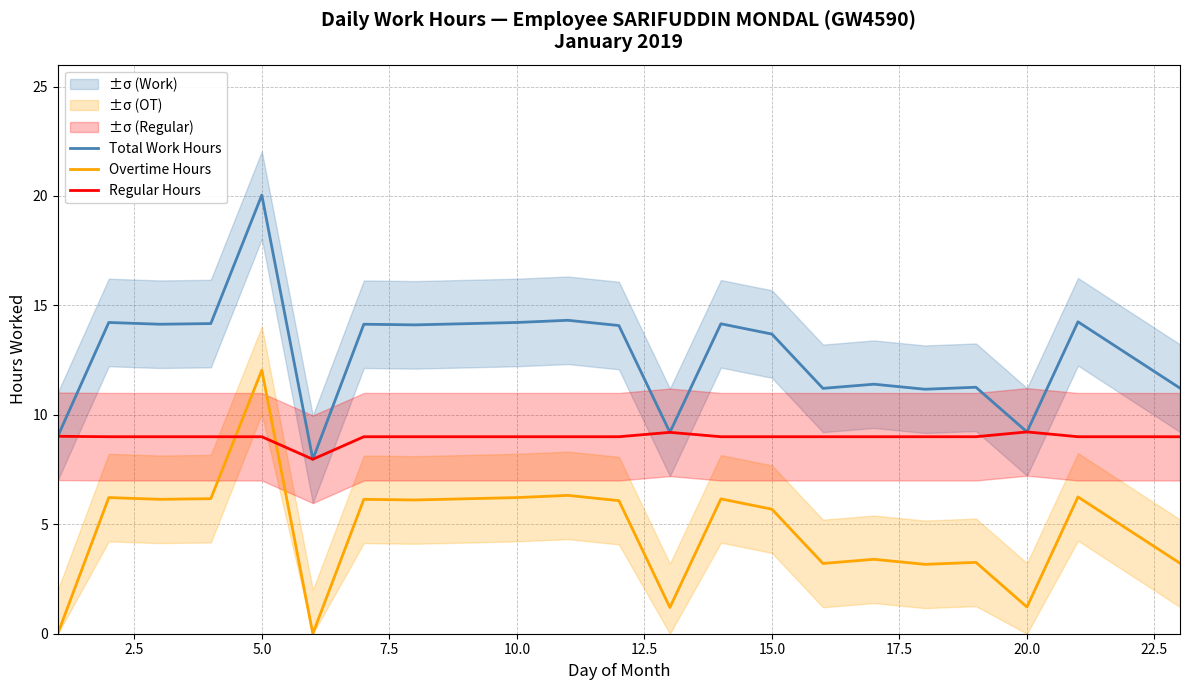

Reading left to right, what are all the values shown in this chart?

Total Work Hours: 9.0	14.2	14.1	14.2	20.0	8.0	14.1	14.1	14.2	14.3	14.1	9.2	14.2	13.7	11.2	11.4	11.2	11.3	9.2	14.2	11.2
Overtime Hours: 0.0	6.2	6.1	6.2	12.0	0.0	6.1	6.1	6.2	6.3	6.1	1.2	6.2	5.7	3.2	3.4	3.2	3.3	1.2	6.2	3.2
Regular Hours: 9.0	9.0	9.0	9.0	9.0	8.0	9.0	9.0	9.0	9.0	9.0	9.2	9.0	9.0	9.0	9.0	9.0	9.0	9.2	9.0	9.0